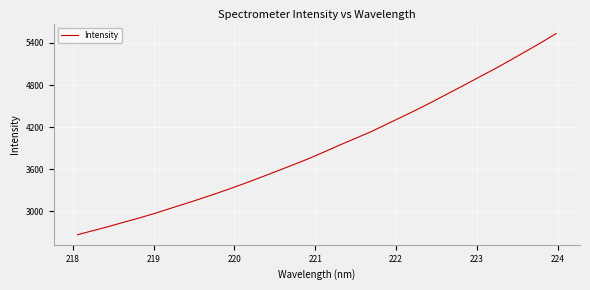

What is the smallest value displayed?

2666.5